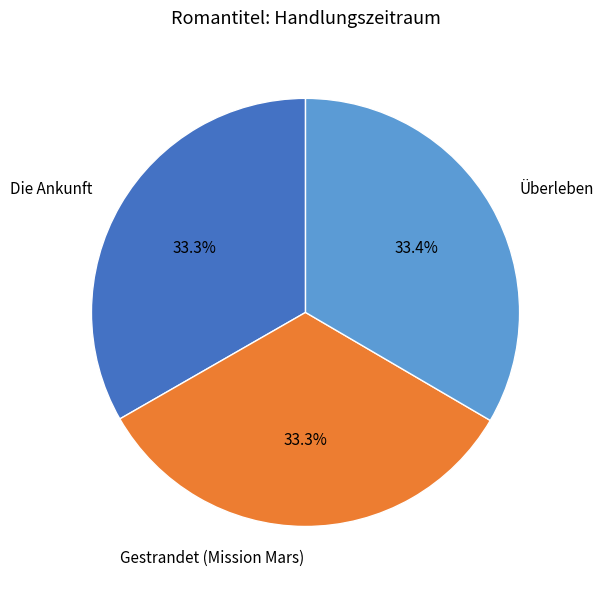

What portion of the pie excludes Überleben?

66.6%